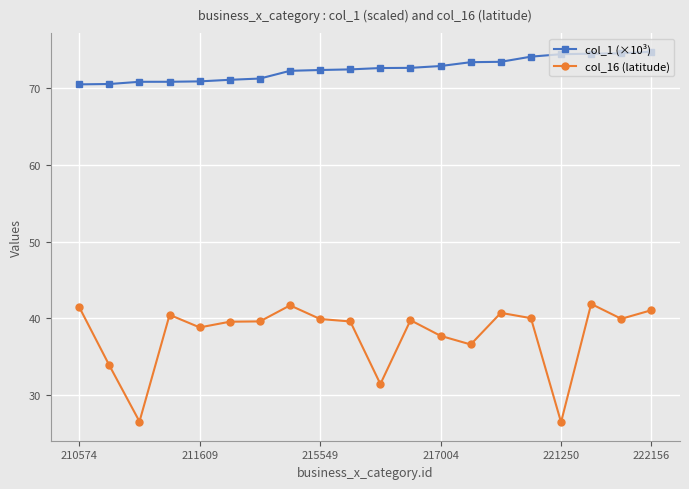

What is the difference between the maximum and minimum values in the col_1 (×10³) series?

4.2